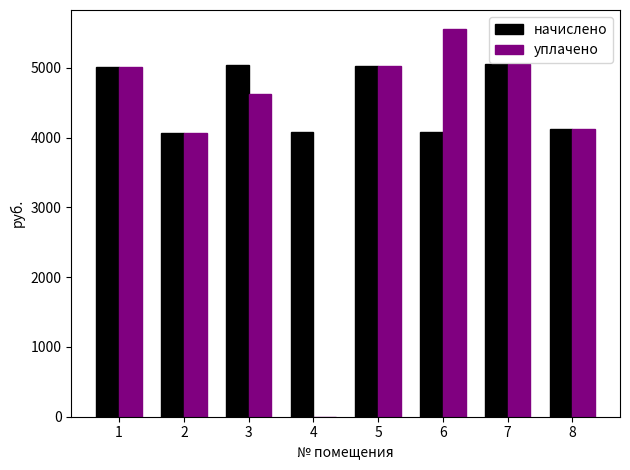

What is the maximum value shown in the chart?

5553.9